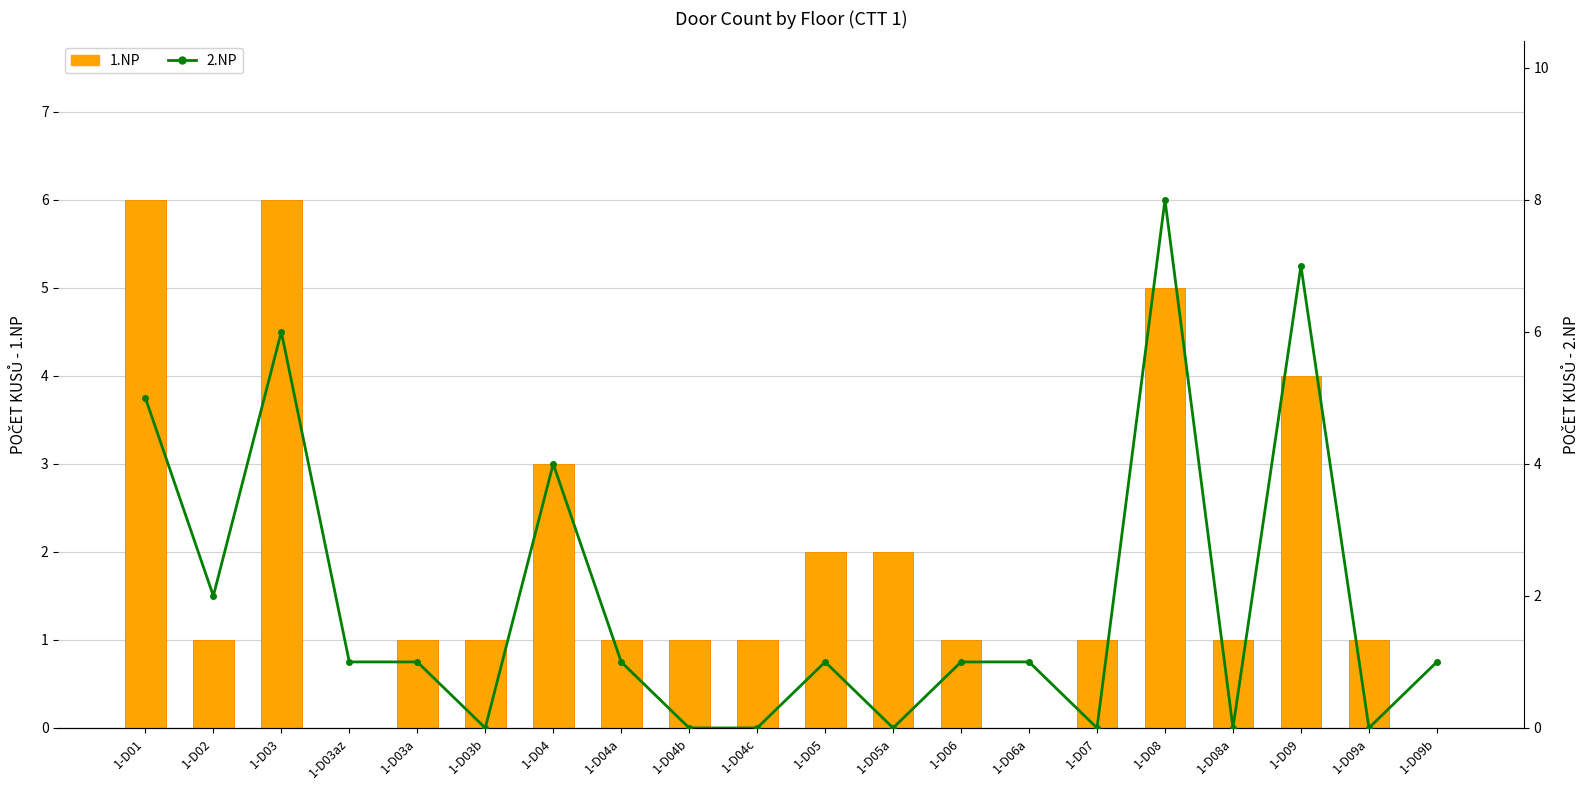

What is the approximate value of 2.NP at 1-D05?

1